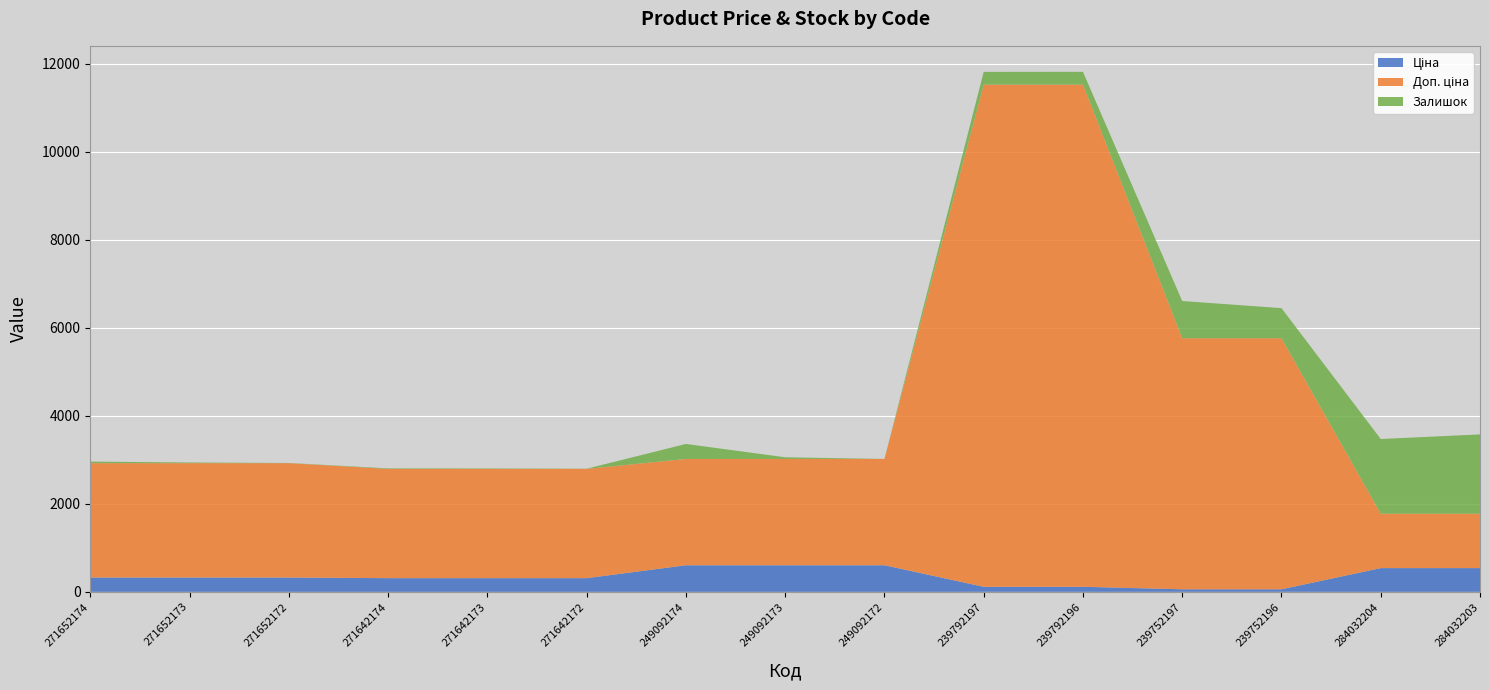

Reading left to right, transcribe all the data shown in this chart.

Ціна: 271652174=324.8	271652173=324.8	271652172=324.8	271642174=310.3	271642173=310.3	271642172=310.3	249092174=603.7	249092173=603.7	249092172=603.7	239792197=114.1	239792196=114.1	239752197=57.0	239752196=57.0	284032204=539.0	284032203=539.0
Доп. ціна: 271652174=2598.3	271652173=2598.3	271652172=2598.3	271642174=2482.4	271642173=2482.4	271642172=2482.4	249092174=2414.8	249092173=2414.8	249092172=2414.8	239792197=11410.0	239792196=11410.0	239752197=5705.0	239752196=5705.0	284032204=1235.4	284032203=1235.4
Залишок: 271652174=35.0	271652173=15.0	271652172=4.0	271642174=12.0	271642173=10.0	271642172=4.0	249092174=341.0	249092173=38.0	249092172=0.0	239792197=289.0	239792196=290.0	239752197=845.0	239752196=683.0	284032204=1697.0	284032203=1802.0